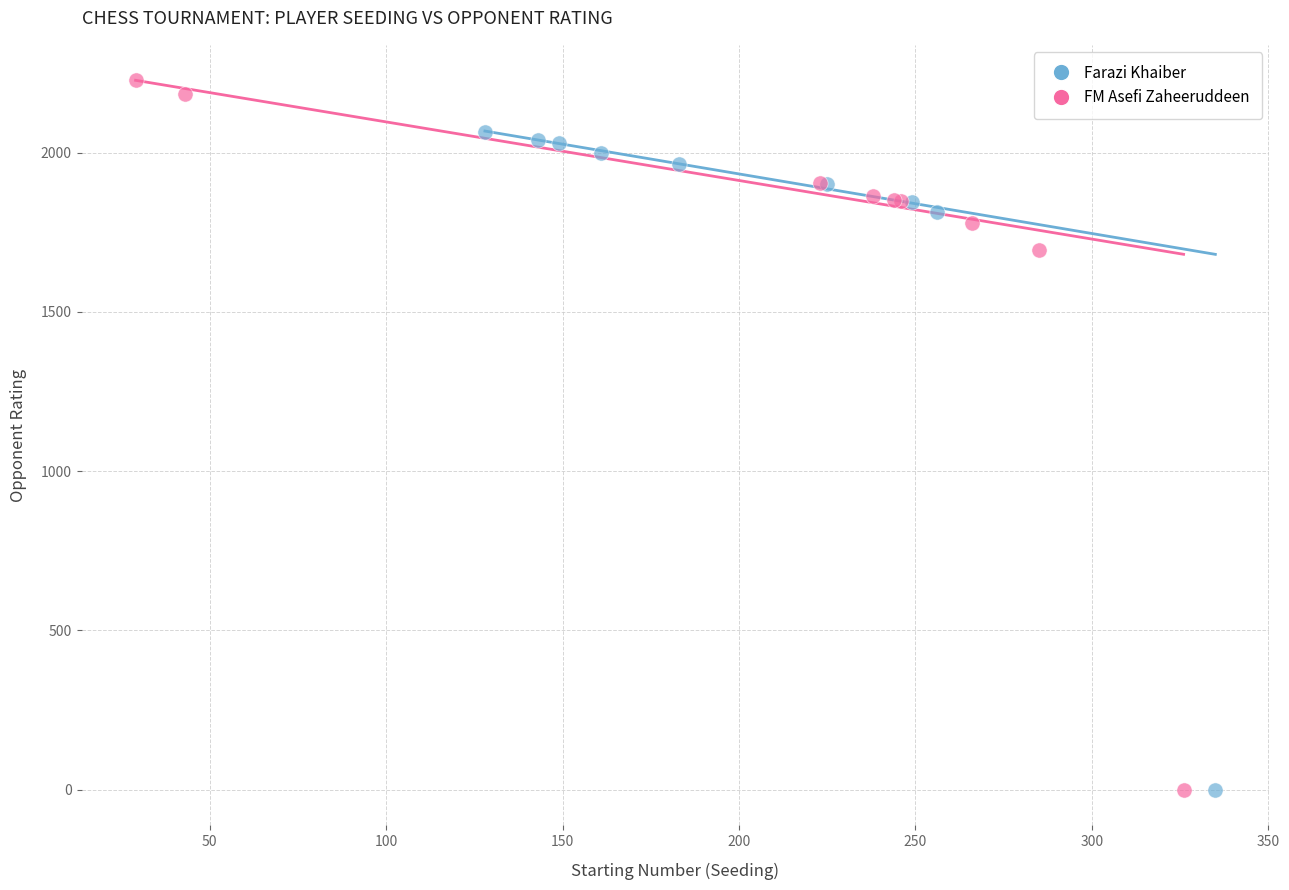

Which series contains the highest Y value?

FM Asefi Zaheeruddeen